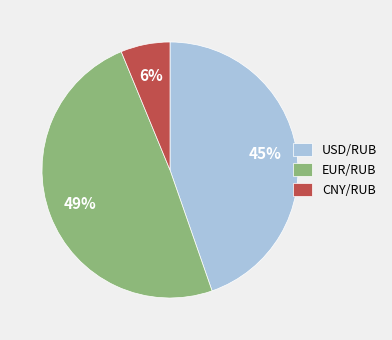

To the nearest percent, what percentage of the pie is USD/RUB?

45%